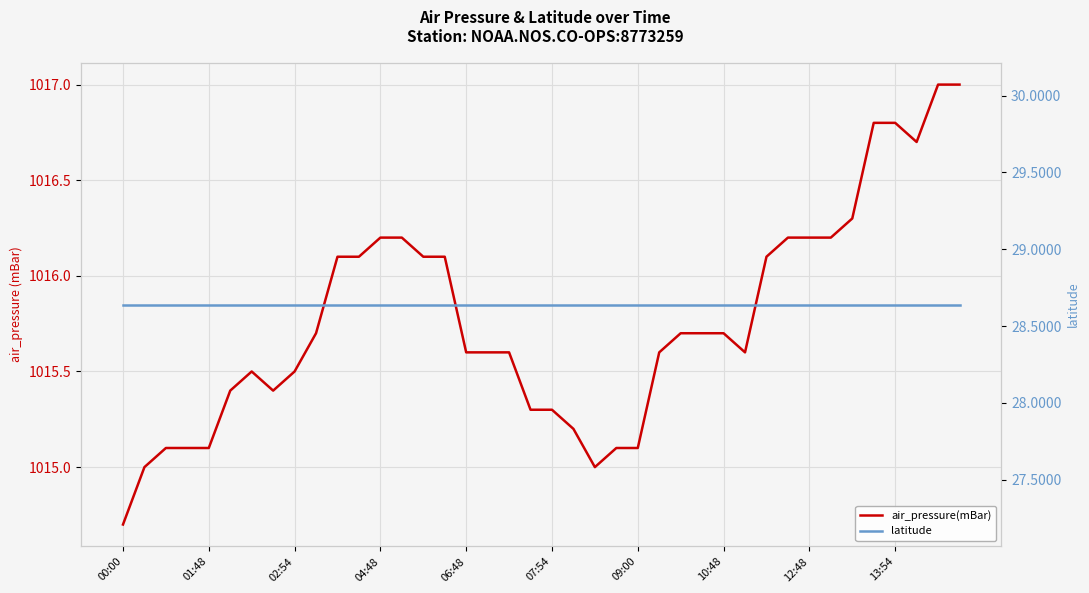

Is it true that latitude equals 28.6 at 04:48?

True